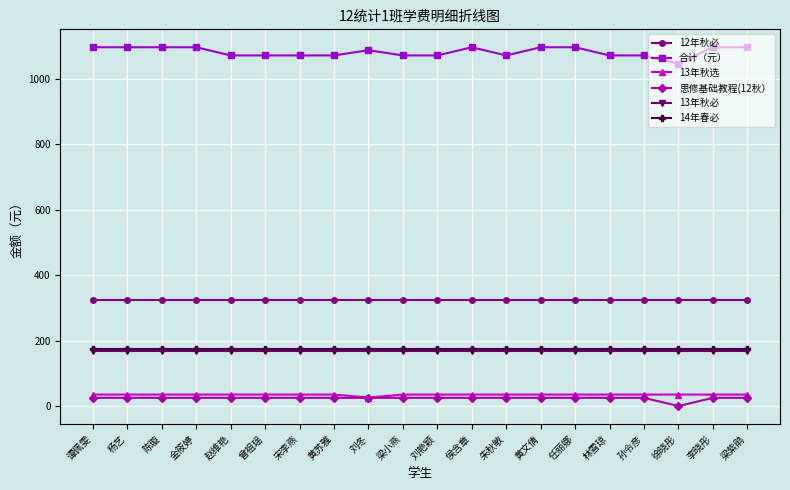

What is the sum of all 13年秋必 values?

3360